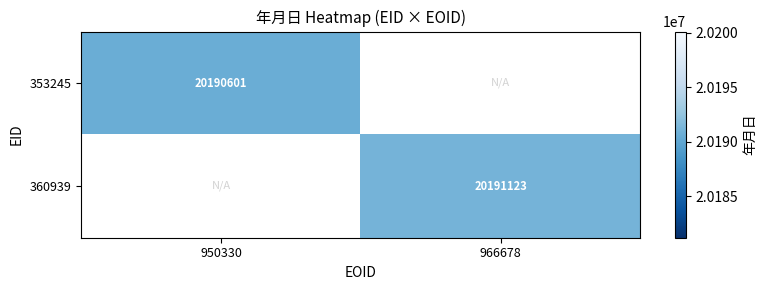

True or false: 353245 has a value of 20190601 at 950330.

True